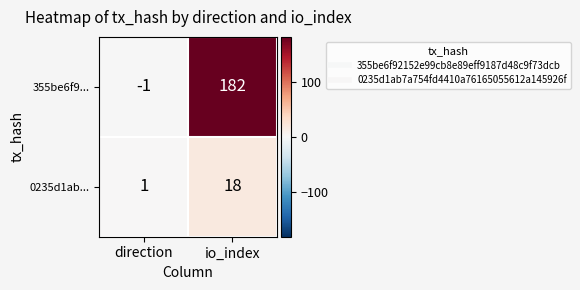

What is the difference between the maximum and minimum values in the 355be6f9... series?

183